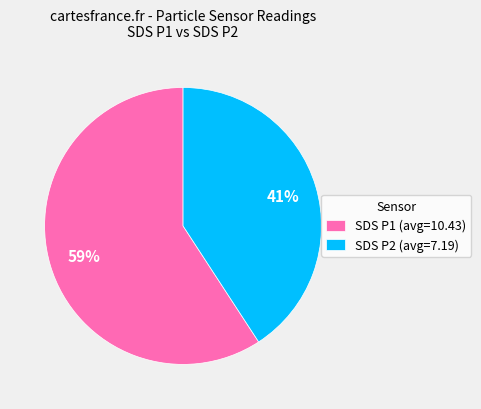

To the nearest percent, what percentage of the pie is SDS P1 (avg=10.43)?

59%